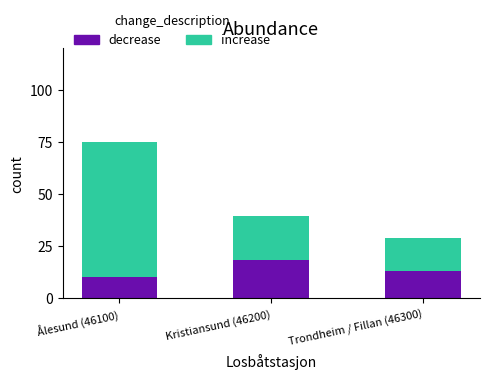

What is the total value across all series at Kristiansund (46200)?

39.4